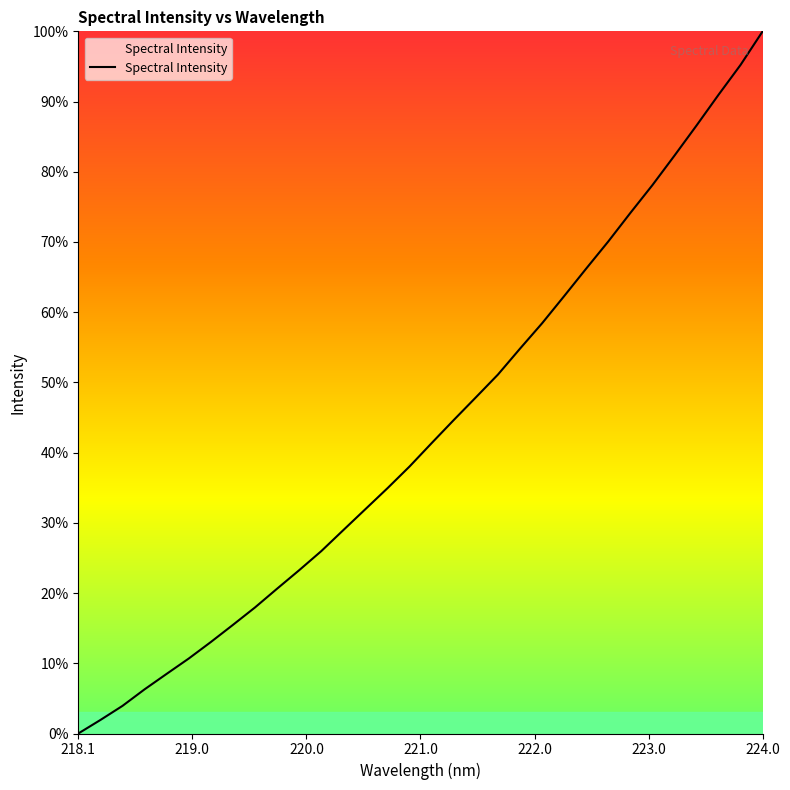

What is the difference between the maximum and minimum values?

100.0